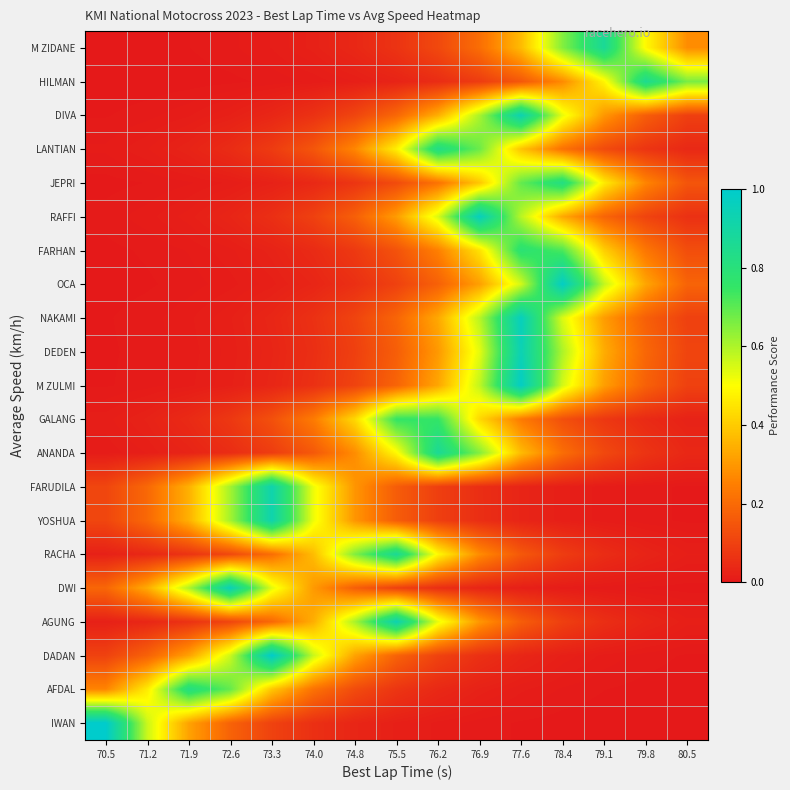

Reading right to left, transcribe all the data shown in this chart.

M ZIDANE: 80.5=0.3	79.8=0.5	79.1=0.9	78.4=0.7	77.6=0.4	76.9=0.2	76.2=0.1	75.5=0.1	74.8=0.0	74.0=0.0	73.3=0.0	72.6=0.0	71.9=0.0	71.2=0.0	70.5=0.0
HILMAN: 80.5=0.7	79.8=0.9	79.1=0.5	78.4=0.3	77.6=0.2	76.9=0.1	76.2=0.0	75.5=0.0	74.8=0.0	74.0=0.0	73.3=0.0	72.6=0.0	71.9=0.0	71.2=0.0	70.5=0.0
DIVA: 80.5=0.1	79.8=0.2	79.1=0.3	78.4=0.5	77.6=0.9	76.9=0.6	76.2=0.3	75.5=0.2	74.8=0.1	74.0=0.1	73.3=0.0	72.6=0.0	71.9=0.0	71.2=0.0	70.5=0.0
LANTIAN: 80.5=0.0	79.8=0.1	79.1=0.1	78.4=0.2	77.6=0.4	76.9=0.7	76.2=0.8	75.5=0.5	74.8=0.3	74.0=0.1	73.3=0.1	72.6=0.0	71.9=0.0	71.2=0.0	70.5=0.0
JEPRI: 80.5=0.1	79.8=0.3	79.1=0.5	78.4=0.8	77.6=0.7	76.9=0.4	76.2=0.2	75.5=0.1	74.8=0.1	74.0=0.0	73.3=0.0	72.6=0.0	71.9=0.0	71.2=0.0	70.5=0.0
RAFFI: 80.5=0.1	79.8=0.1	79.1=0.2	78.4=0.3	77.6=0.6	76.9=1.0	76.2=0.5	75.5=0.3	74.8=0.2	74.0=0.1	73.3=0.1	72.6=0.0	71.9=0.0	71.2=0.0	70.5=0.0
FARHAN: 80.5=0.1	79.8=0.2	79.1=0.4	78.4=0.7	77.6=0.8	76.9=0.4	76.2=0.3	75.5=0.1	74.8=0.1	74.0=0.0	73.3=0.0	72.6=0.0	71.9=0.0	71.2=0.0	70.5=0.0
OCA: 80.5=0.2	79.8=0.3	79.1=0.6	78.4=1.0	77.6=0.6	76.9=0.3	76.2=0.2	75.5=0.1	74.8=0.1	74.0=0.0	73.3=0.0	72.6=0.0	71.9=0.0	71.2=0.0	70.5=0.0
NAKAMI: 80.5=0.1	79.8=0.2	79.1=0.3	78.4=0.5	77.6=1.0	76.9=0.6	76.2=0.3	75.5=0.2	74.8=0.1	74.0=0.1	73.3=0.0	72.6=0.0	71.9=0.0	71.2=0.0	70.5=0.0
DEDEN: 80.5=0.1	79.8=0.2	79.1=0.3	78.4=0.6	77.6=0.9	76.9=0.5	76.2=0.3	75.5=0.2	74.8=0.1	74.0=0.1	73.3=0.0	72.6=0.0	71.9=0.0	71.2=0.0	70.5=0.0
M ZULMI: 80.5=0.1	79.8=0.2	79.1=0.3	78.4=0.6	77.6=1.0	76.9=0.6	76.2=0.3	75.5=0.2	74.8=0.1	74.0=0.1	73.3=0.0	72.6=0.0	71.9=0.0	71.2=0.0	70.5=0.0
GALANG: 80.5=0.0	79.8=0.0	79.1=0.1	78.4=0.1	77.6=0.2	76.9=0.4	76.2=0.8	75.5=0.8	74.8=0.4	74.0=0.2	73.3=0.1	72.6=0.1	71.9=0.0	71.2=0.0	70.5=0.0
ANANDA: 80.5=0.0	79.8=0.1	79.1=0.1	78.4=0.2	77.6=0.4	76.9=0.7	76.2=0.9	75.5=0.5	74.8=0.3	74.0=0.2	73.3=0.1	72.6=0.0	71.9=0.0	71.2=0.0	70.5=0.0
FARUDILA: 80.5=0.0	79.8=0.0	79.1=0.0	78.4=0.0	77.6=0.0	76.9=0.1	76.2=0.1	75.5=0.2	74.8=0.3	74.0=0.5	73.3=0.9	72.6=0.6	71.9=0.3	71.2=0.2	70.5=0.1
YOSHUA: 80.5=0.0	79.8=0.0	79.1=0.0	78.4=0.0	77.6=0.0	76.9=0.1	76.2=0.1	75.5=0.2	74.8=0.3	74.0=0.5	73.3=0.9	72.6=0.6	71.9=0.3	71.2=0.2	70.5=0.1
RACHA: 80.5=0.0	79.8=0.0	79.1=0.0	78.4=0.1	77.6=0.2	76.9=0.3	76.2=0.5	75.5=0.9	74.8=0.7	74.0=0.4	73.3=0.2	72.6=0.1	71.9=0.1	71.2=0.0	70.5=0.0
DWI: 80.5=0.0	79.8=0.0	79.1=0.0	78.4=0.0	77.6=0.0	76.9=0.0	76.2=0.1	75.5=0.1	74.8=0.2	74.0=0.3	73.3=0.5	72.6=0.9	71.9=0.6	71.2=0.3	70.5=0.2
AGUNG: 80.5=0.0	79.8=0.0	79.1=0.1	78.4=0.1	77.6=0.2	76.9=0.3	76.2=0.5	75.5=0.9	74.8=0.6	74.0=0.3	73.3=0.2	72.6=0.1	71.9=0.1	71.2=0.0	70.5=0.0
DADAN: 80.5=0.0	79.8=0.0	79.1=0.0	78.4=0.0	77.6=0.0	76.9=0.1	76.2=0.1	75.5=0.2	74.8=0.3	74.0=0.6	73.3=1.0	72.6=0.6	71.9=0.3	71.2=0.2	70.5=0.1
AFDAL: 80.5=0.0	79.8=0.0	79.1=0.0	78.4=0.0	77.6=0.0	76.9=0.0	76.2=0.0	75.5=0.1	74.8=0.1	74.0=0.2	73.3=0.4	72.6=0.7	71.9=0.8	71.2=0.5	70.5=0.3
IWAN: 80.5=0.0	79.8=0.0	79.1=0.0	78.4=0.0	77.6=0.0	76.9=0.0	76.2=0.0	75.5=0.0	74.8=0.0	74.0=0.1	73.3=0.1	72.6=0.2	71.9=0.3	71.2=0.6	70.5=1.0